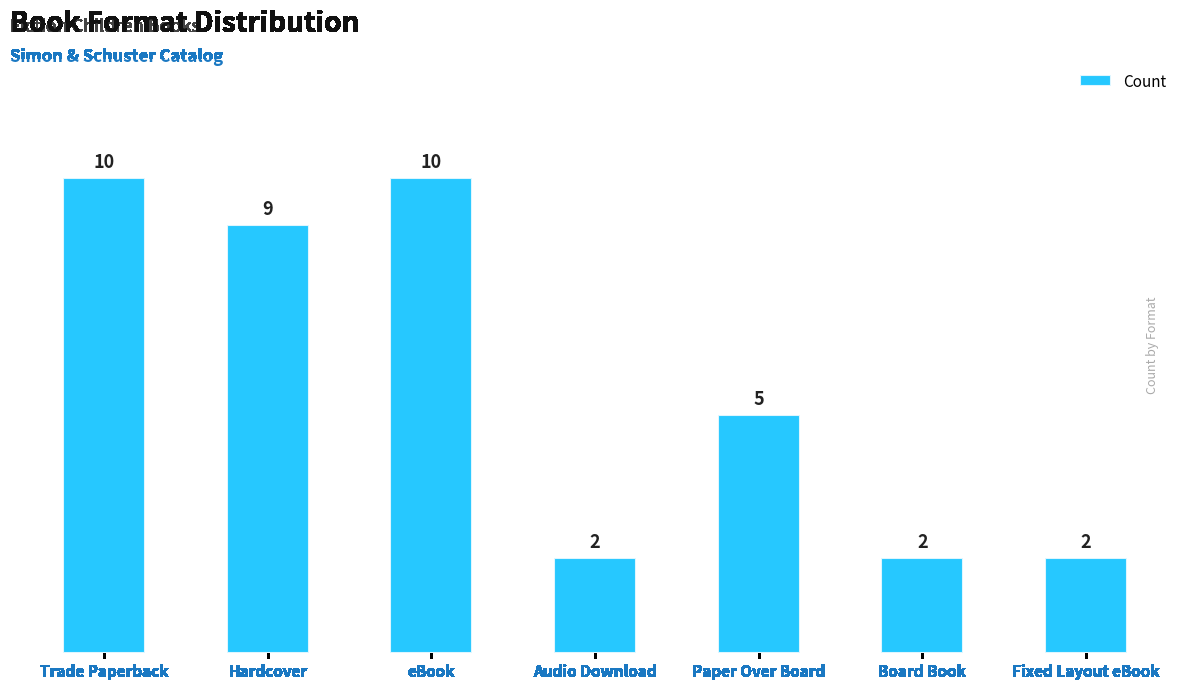

The value at eBook is 17. True or false?

False